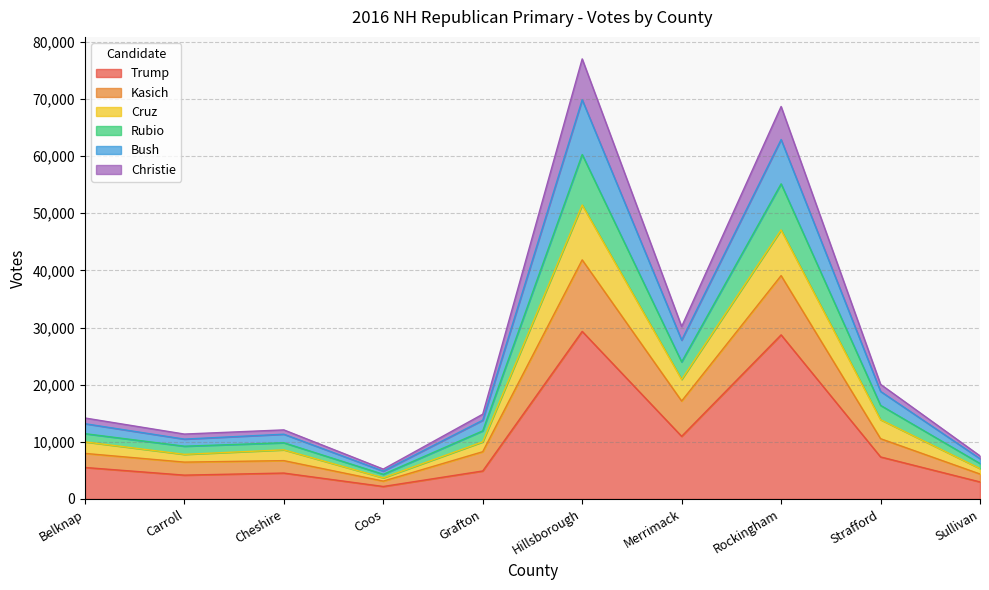

What is the total value across all series at Merrimack?

30170